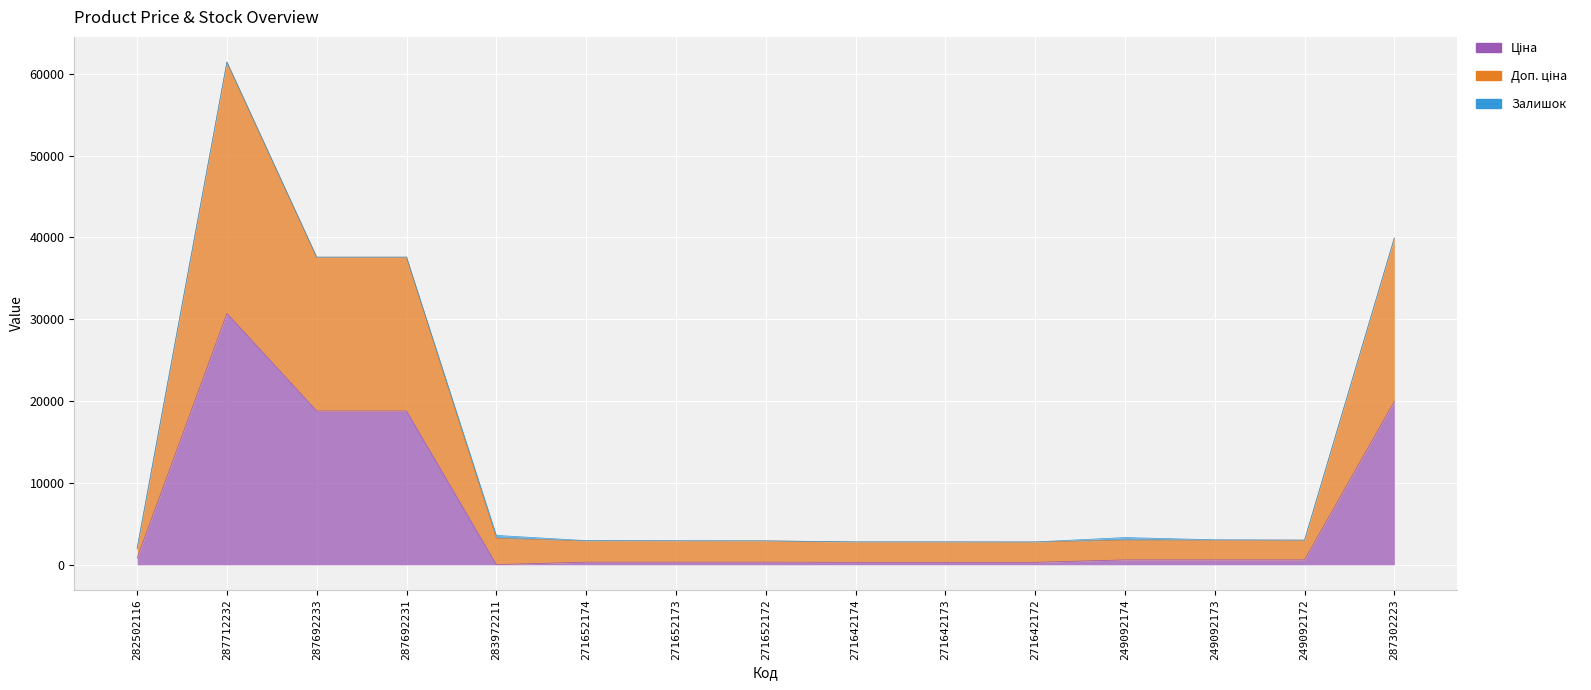

Which category has the lowest value in the Доп. ціна series?

282502116